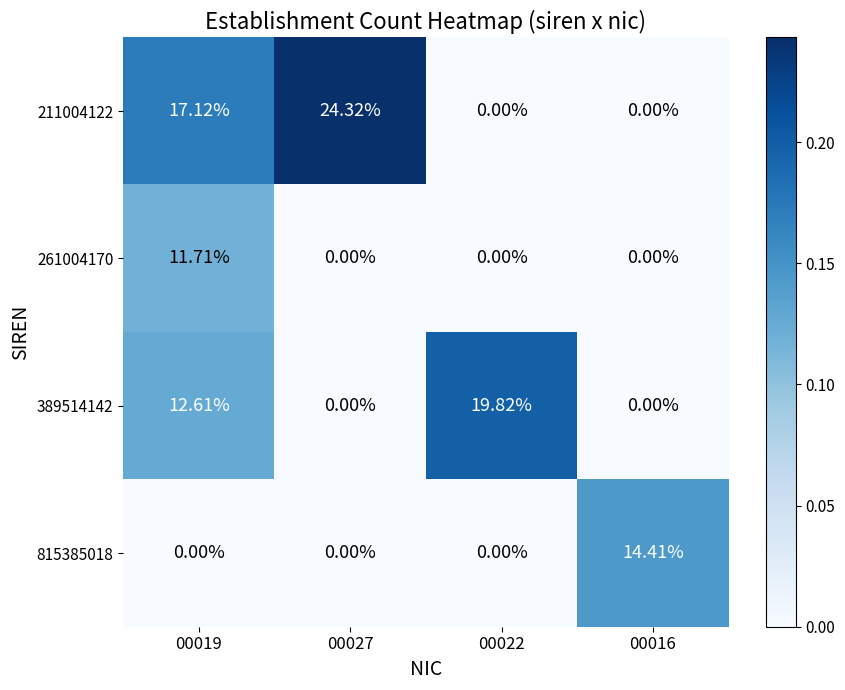

How many values in the 815385018 series exceed 0?

1